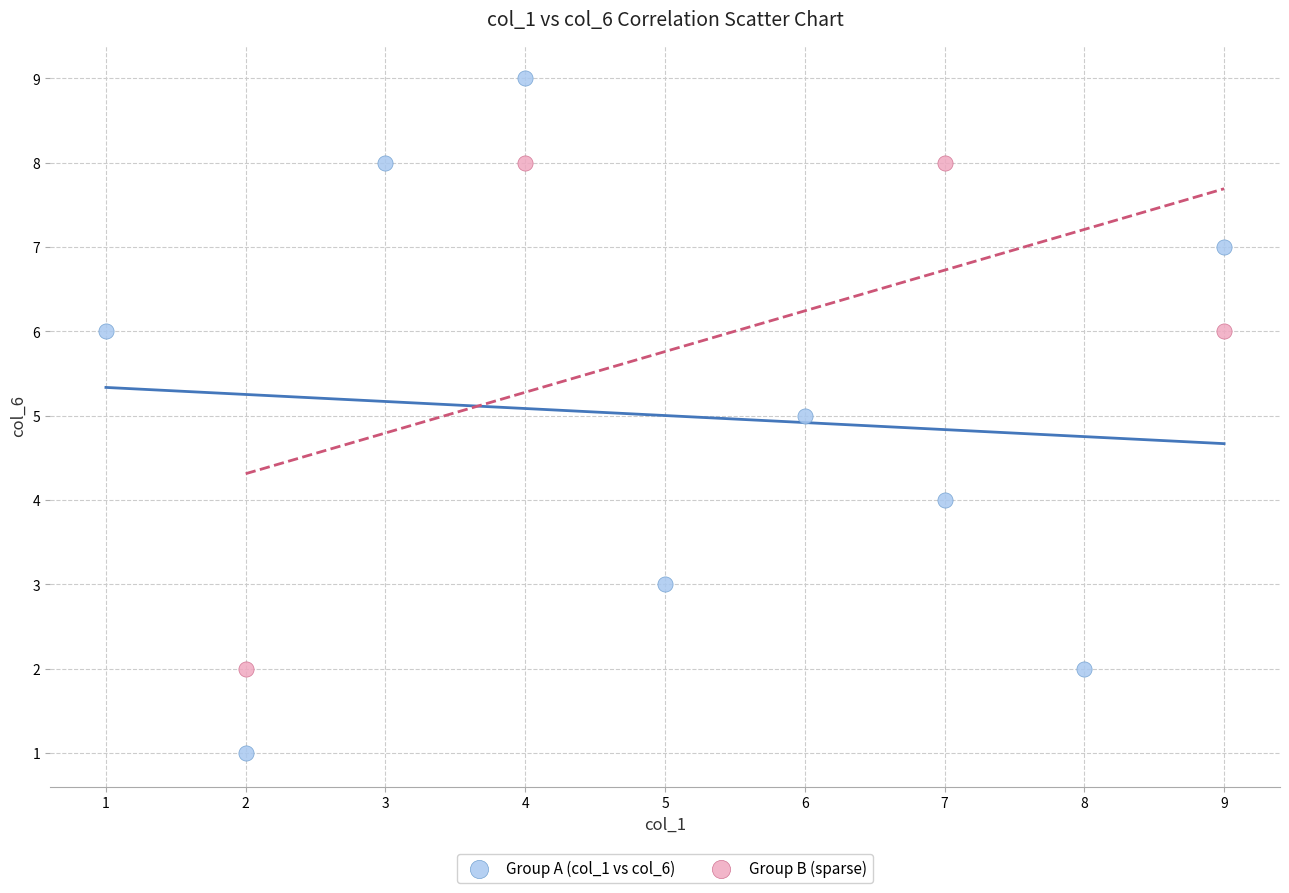

Which series reaches the maximum Y coordinate?

Group A (col_1 vs col_6)